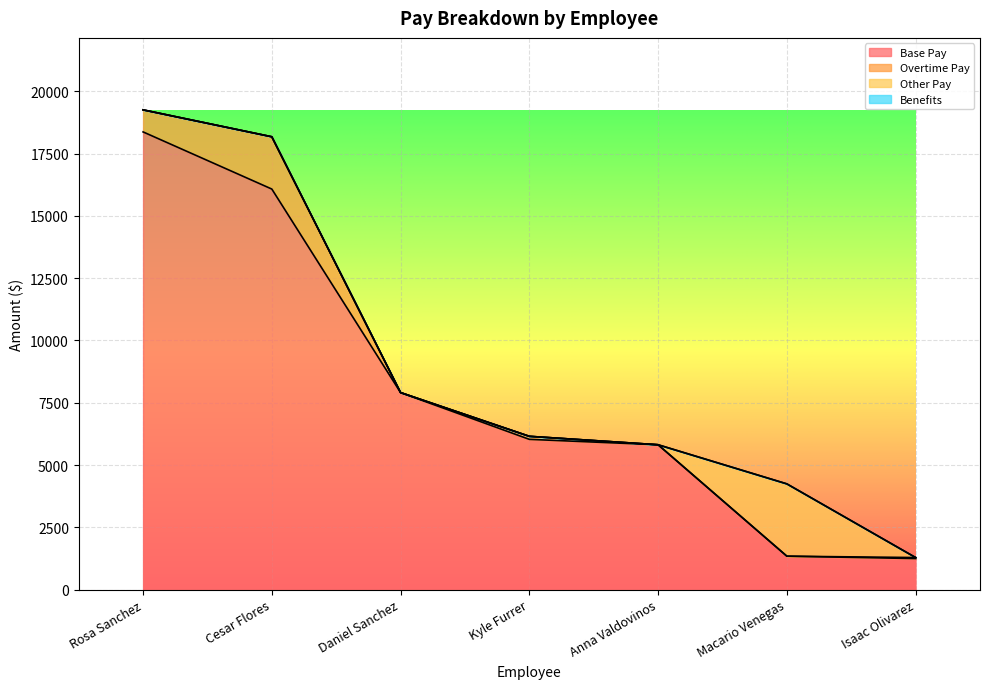

Reading left to right, transcribe all the data shown in this chart.

Base Pay: Rosa Sanchez=18370.9	Cesar Flores=16077.0	Daniel Sanchez=7908.8	Kyle Furrer=6032.2	Anna Valdovinos=5814.8	Macario Venegas=1343.3	Isaac Olivarez=1247.8
Total Pay: Rosa Sanchez=19255.8	Cesar Flores=18175.3	Daniel Sanchez=7908.8	Kyle Furrer=6153.8	Anna Valdovinos=5814.8	Macario Venegas=4244.9	Isaac Olivarez=1288.4
Total Pay & Benefits: Rosa Sanchez=19255.8	Cesar Flores=18175.3	Daniel Sanchez=7908.8	Kyle Furrer=6153.8	Anna Valdovinos=5814.8	Macario Venegas=4244.9	Isaac Olivarez=1288.4